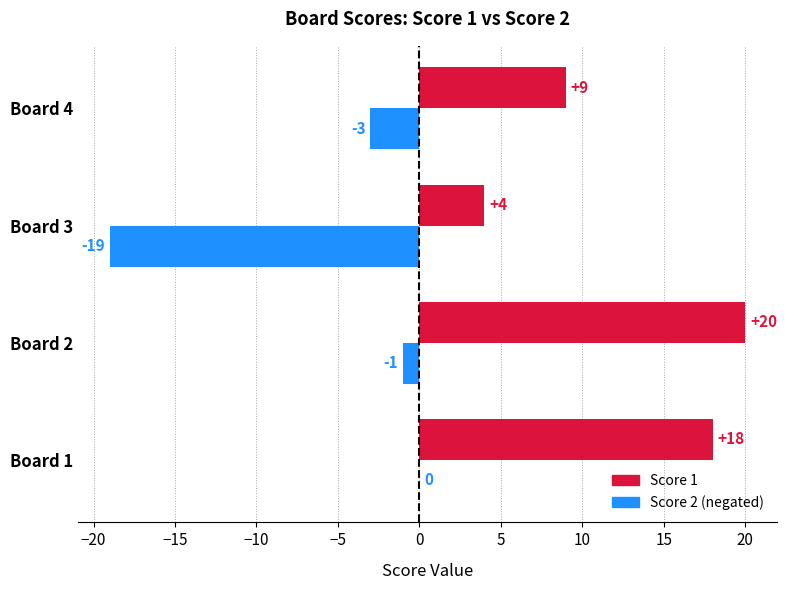

What is the total value across all series at Board 1?

18